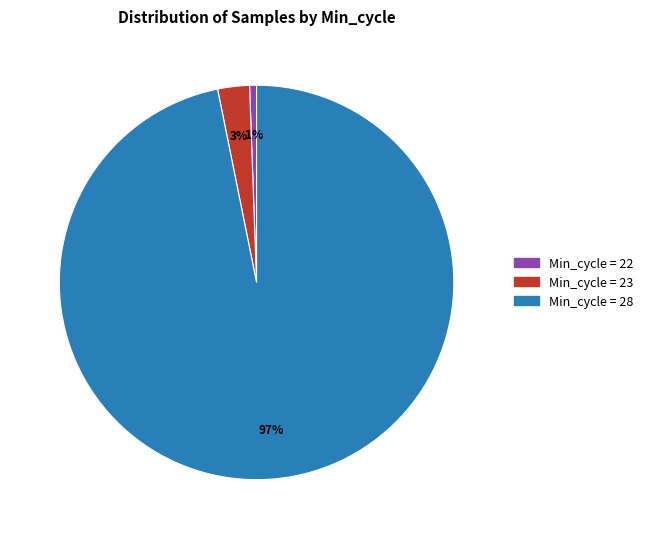

To the nearest percent, what is the average slice percentage?

33%